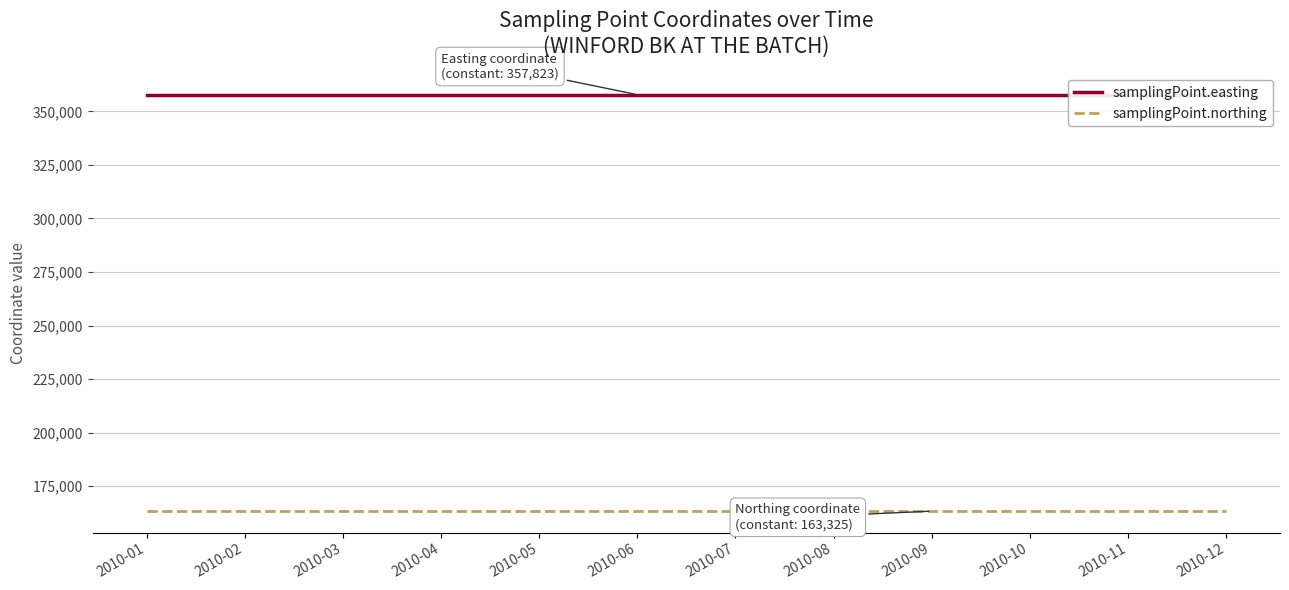

Which label corresponds to the largest value in the chart?

2010-01